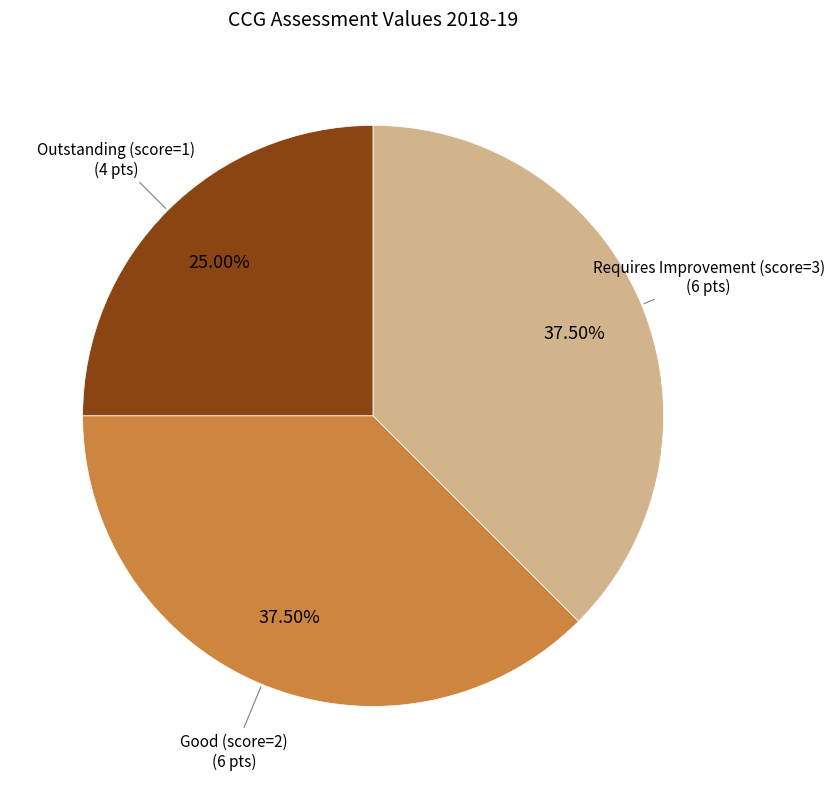

How many slices are in this pie chart?

3